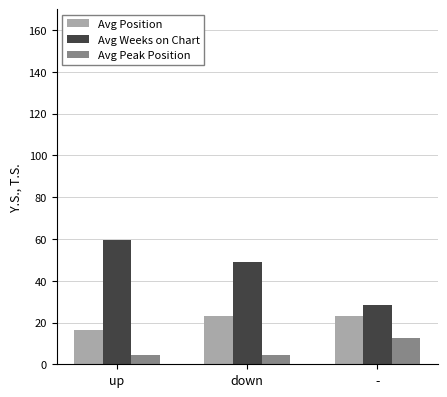

How many series are shown in this chart?

3